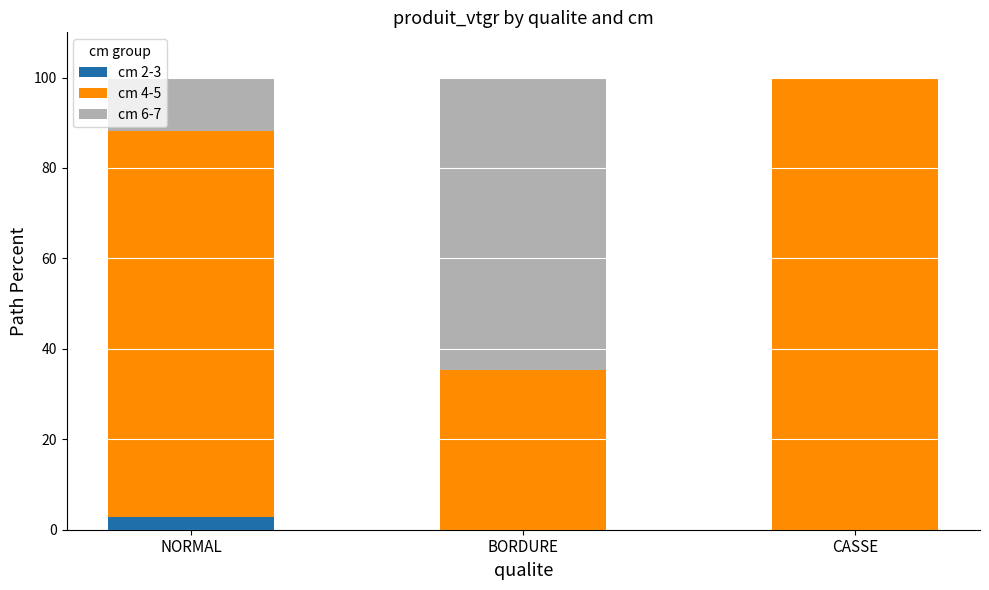

What is the total value across all series at CASSE?

100.0